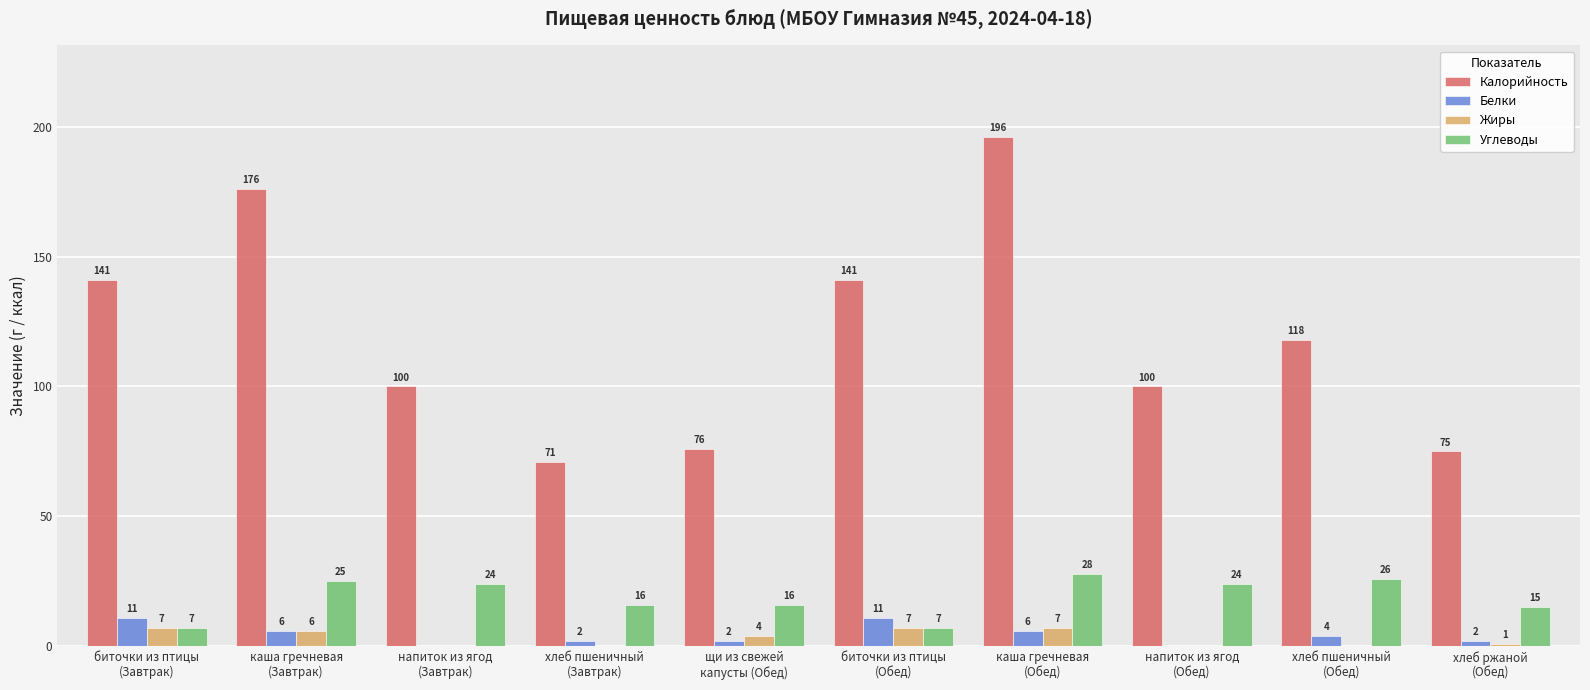

How many positive values does the Жиры series have?

6